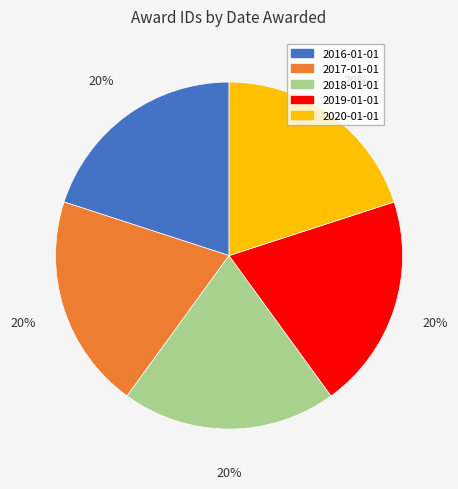

Approximately how many times larger is the value at 2016-01-01 compared to 2019-01-01?

1.0